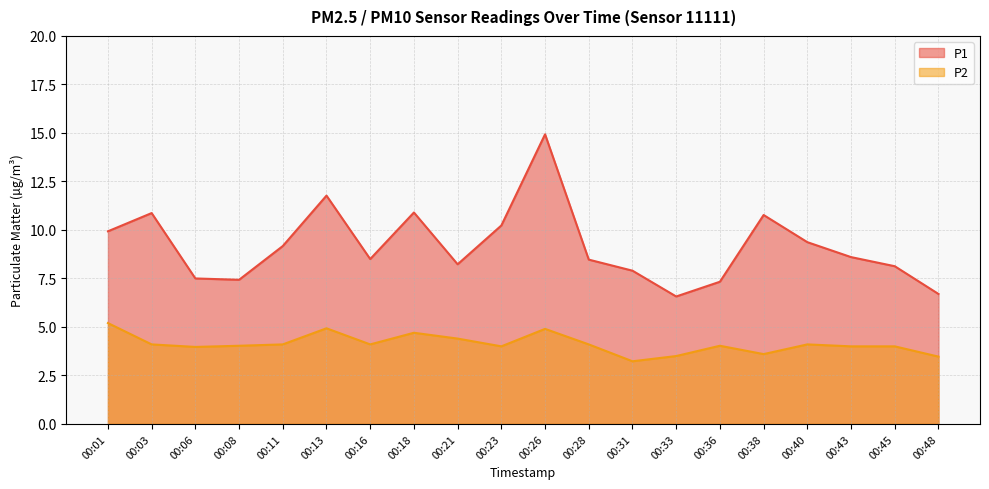

How many values in the P2 series exceed 4?

12